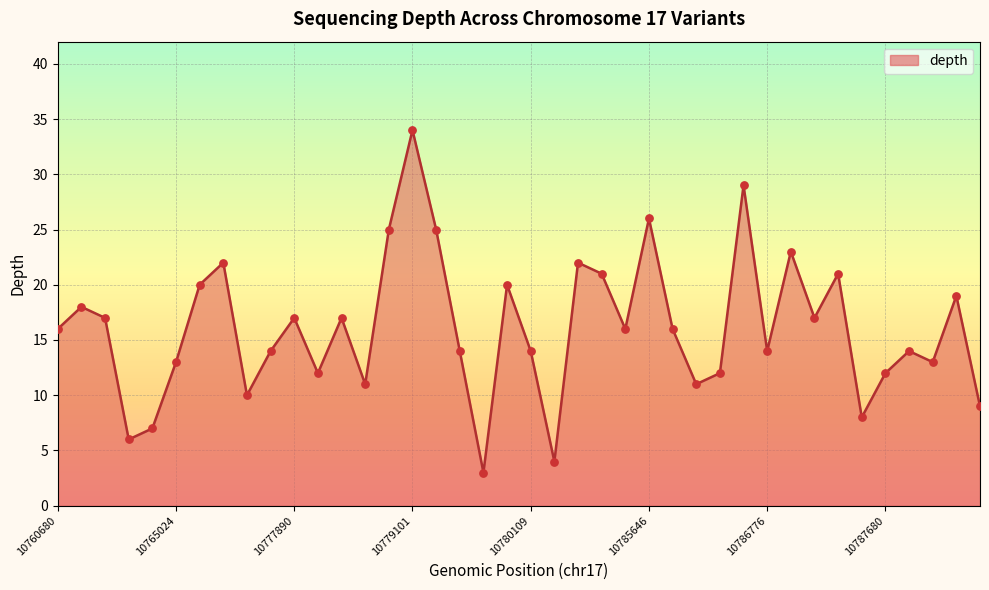

What is the maximum value shown in the chart?

34